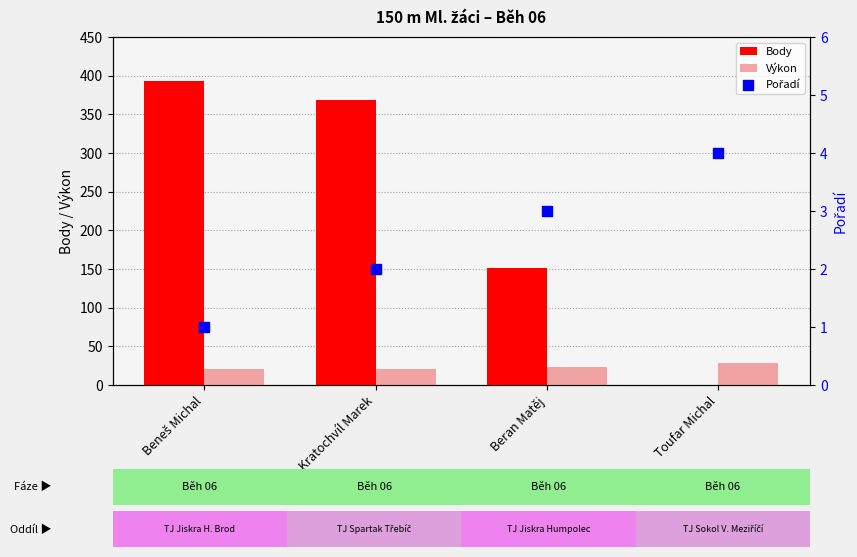

At which category is the sum across all series the highest?

Beneš Michal